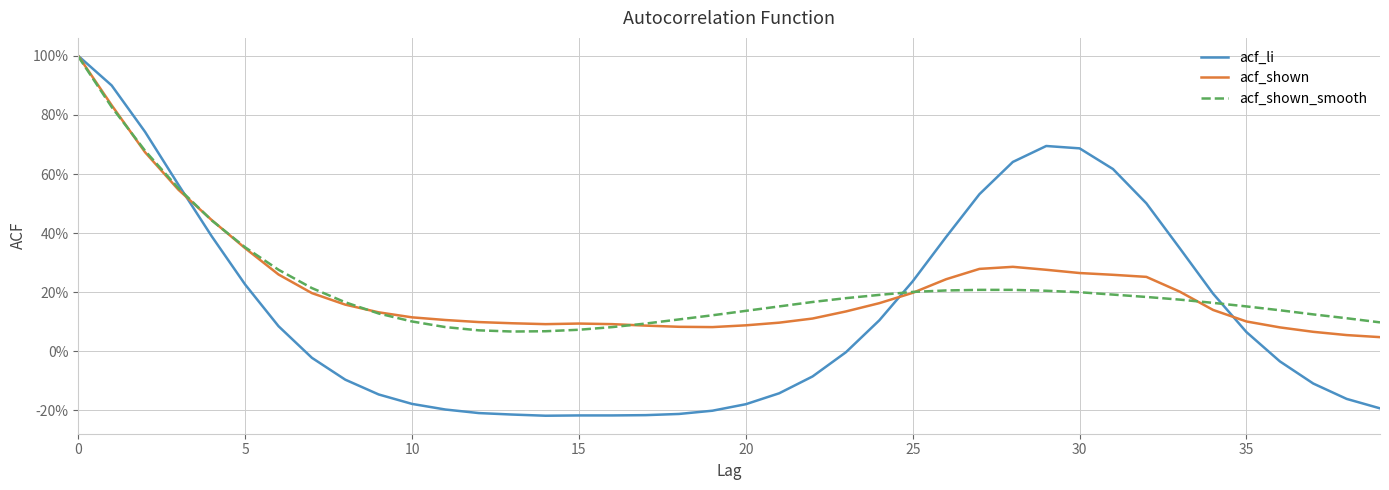

Reading left to right, what are all the values shown in this chart?

acf_li: 1.0	0.9	0.7	0.6	0.4	0.2	0.1	-0.0	-0.1	-0.1	-0.2	-0.2	-0.2	-0.2	-0.2	-0.2	-0.2	-0.2	-0.2	-0.2	-0.2	-0.1	-0.1	-0.0	0.1	0.2	0.4	0.5	0.6	0.7	0.7	0.6	0.5	0.3	0.2	0.1	-0.0	-0.1	-0.2	-0.2
acf_shown: 1.0	0.8	0.7	0.5	0.4	0.3	0.3	0.2	0.2	0.1	0.1	0.1	0.1	0.1	0.1	0.1	0.1	0.1	0.1	0.1	0.1	0.1	0.1	0.1	0.2	0.2	0.2	0.3	0.3	0.3	0.3	0.3	0.3	0.2	0.1	0.1	0.1	0.1	0.1	0.0
acf_shown_smooth: 1.0	0.8	0.7	0.6	0.4	0.4	0.3	0.2	0.2	0.1	0.1	0.1	0.1	0.1	0.1	0.1	0.1	0.1	0.1	0.1	0.1	0.2	0.2	0.2	0.2	0.2	0.2	0.2	0.2	0.2	0.2	0.2	0.2	0.2	0.2	0.2	0.1	0.1	0.1	0.1